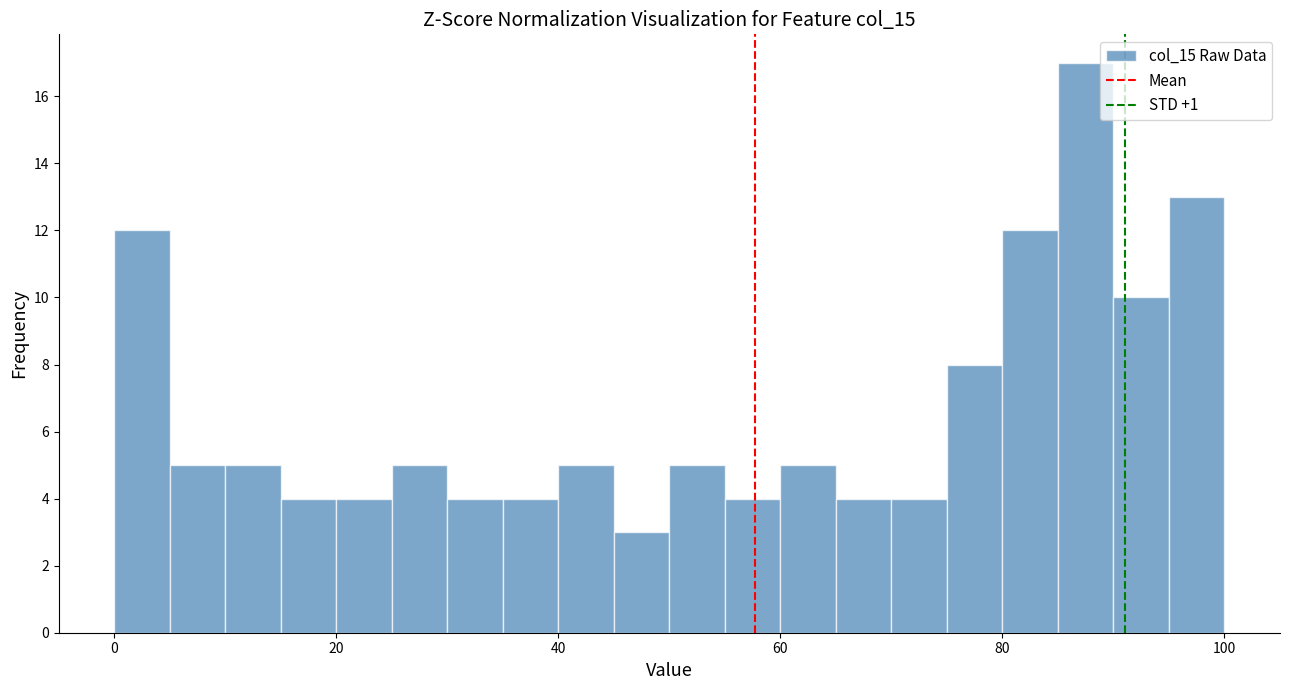

Read against the x-axis, roughly where is the centre of the tallest bar?

88